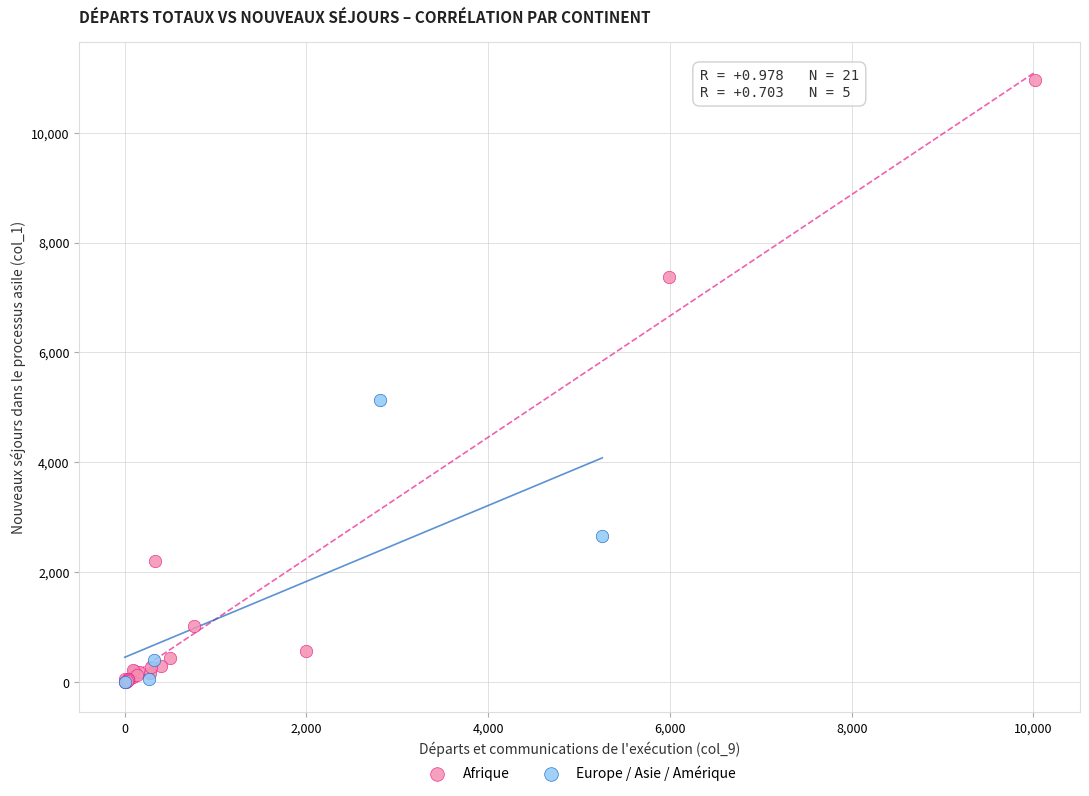

What are all the series names shown in the legend?

Afrique, Europe / Asie / Amérique